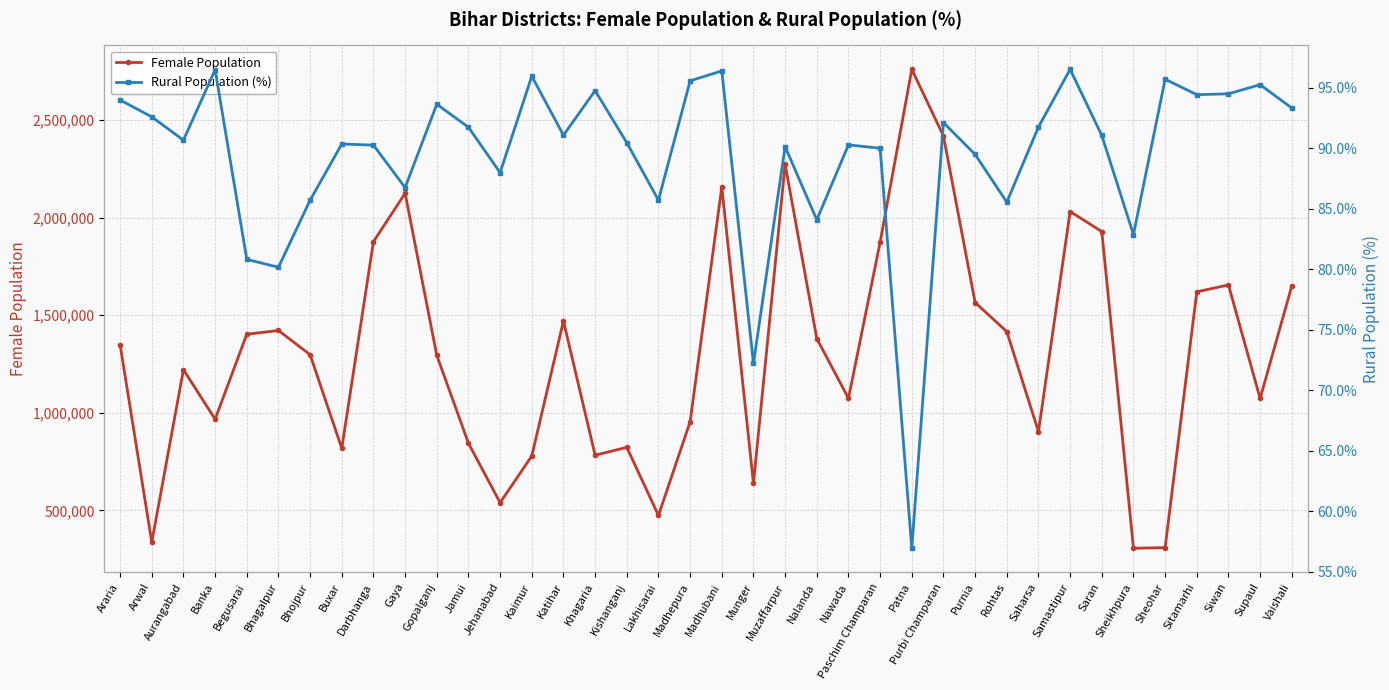

At Aurangabad, list the series in order from largest to smallest.

Female Population, Rural Population (%)